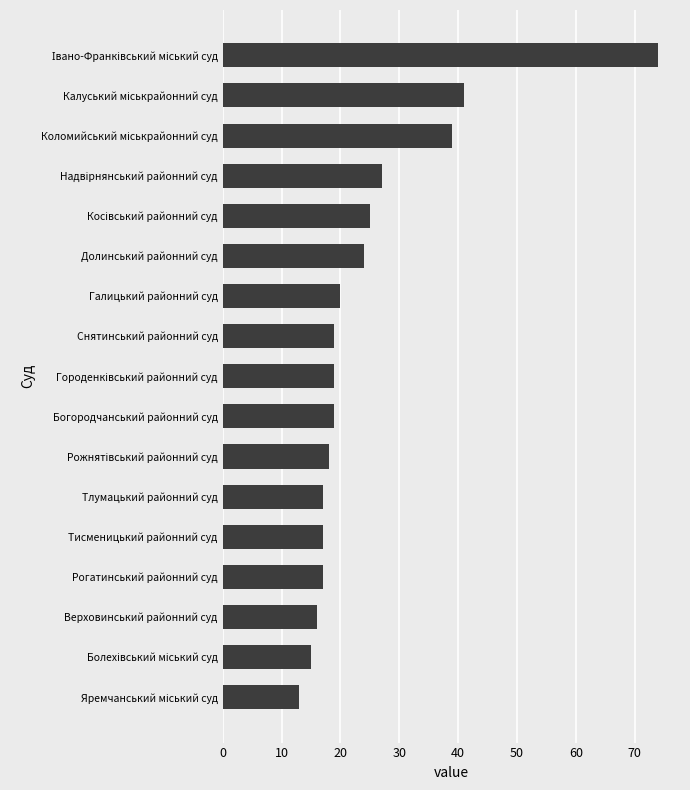

Approximately how many times larger is the value at Тлумацький районний суд compared to Рогатинський районний суд?

1.0